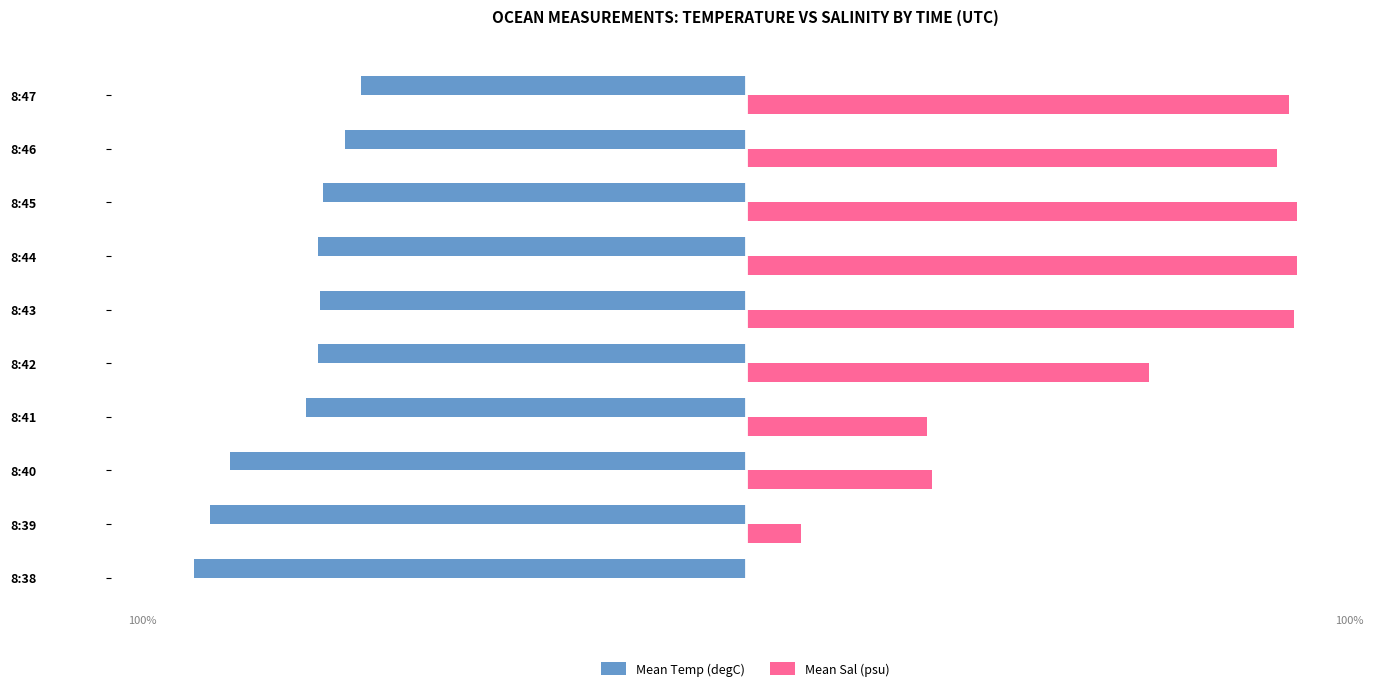

Reading right to left, transcribe all the data shown in this chart.

Mean Temp (degC): -69.7	-72.6	-76.5	-77.5	-77.2	-77.5	-79.7	-93.5	-97.2	-100.0
Mean Sal (psu): 98.6	96.4	100.0	99.9	99.3	73.2	32.8	33.8	10.0	0.0